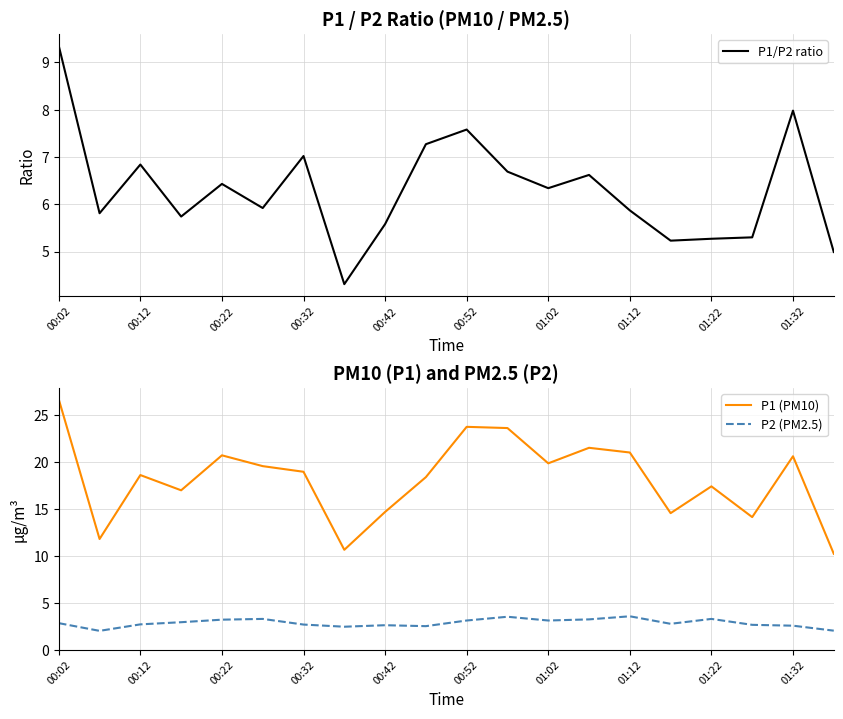

True or false: P1 (PM10) has a value of 11.3 at 01:32.

False